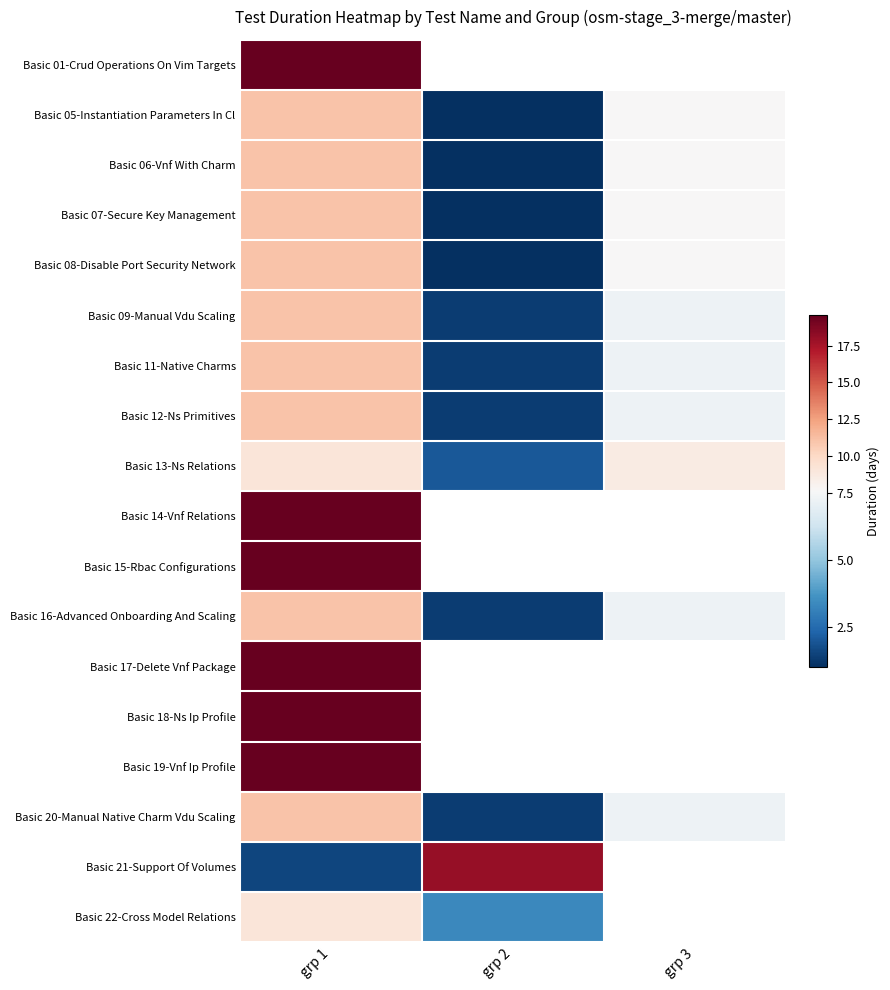

Where is Basic 09-Manual Vdu Scaling nearest to the value 6?

grp 3